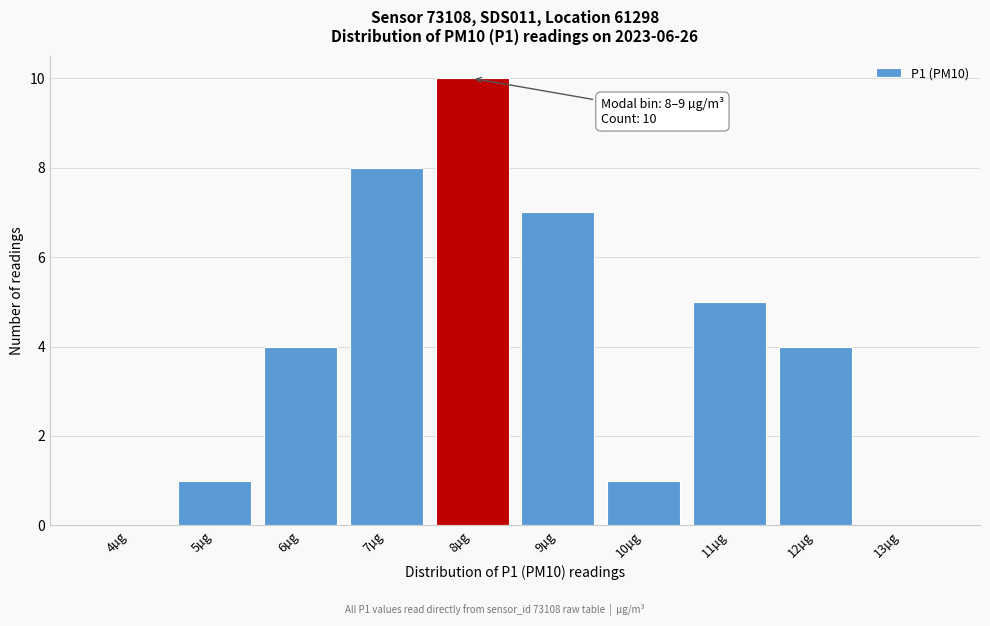

Reading left to right, extract all data points from this chart.

4µg=0	5µg=1	6µg=4	7µg=8	8µg=10	9µg=7	10µg=1	11µg=5	12µg=4	13µg=0